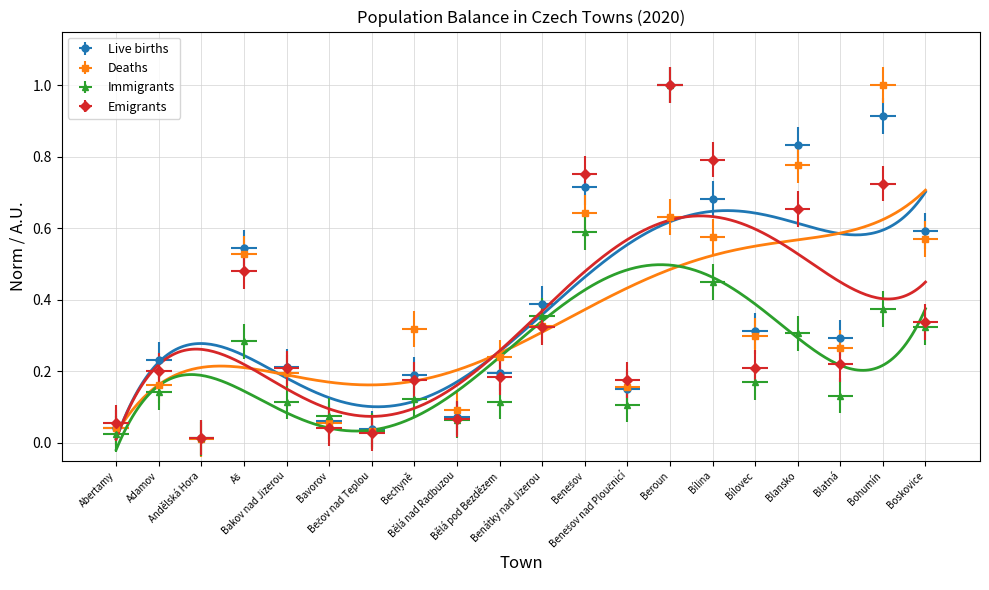

What are all the series names shown in the legend?

Live births, Deaths, Immigrants, Emigrants